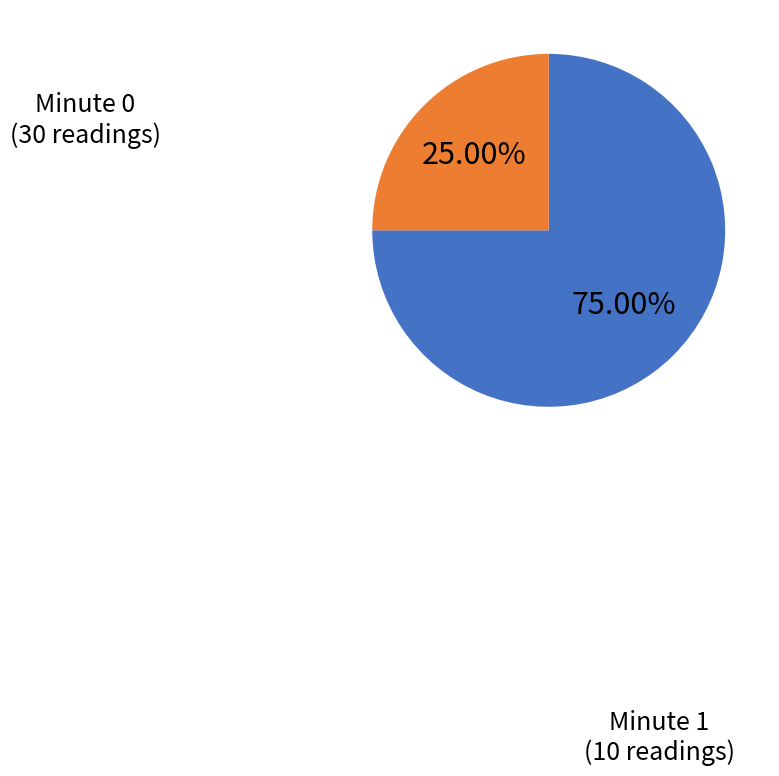

Does any single category account for the majority?

Yes